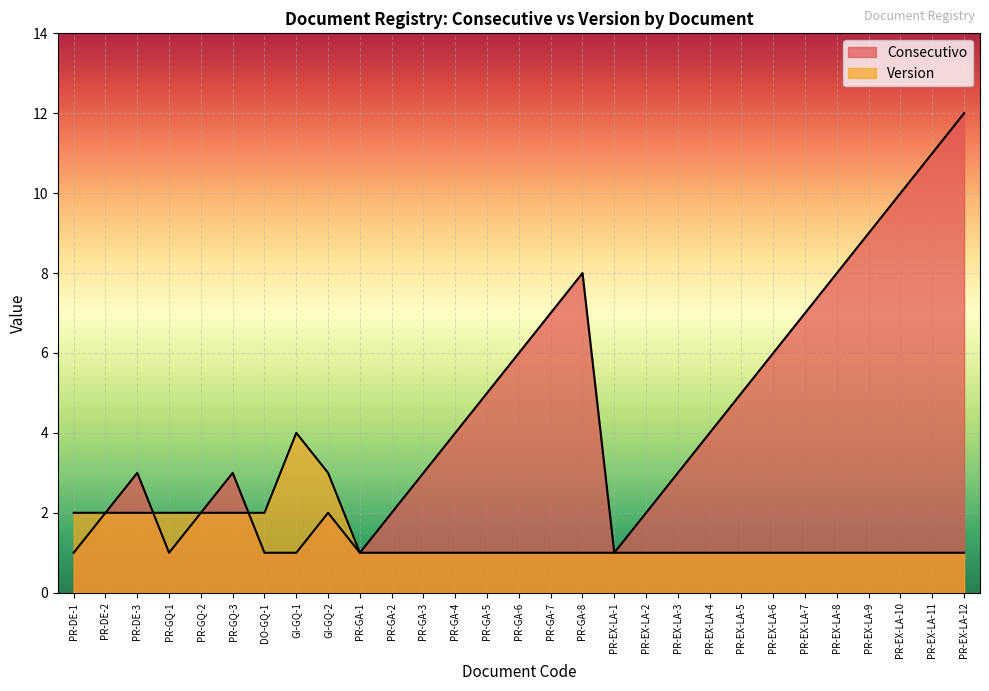

What is the maximum value shown in the chart?

12